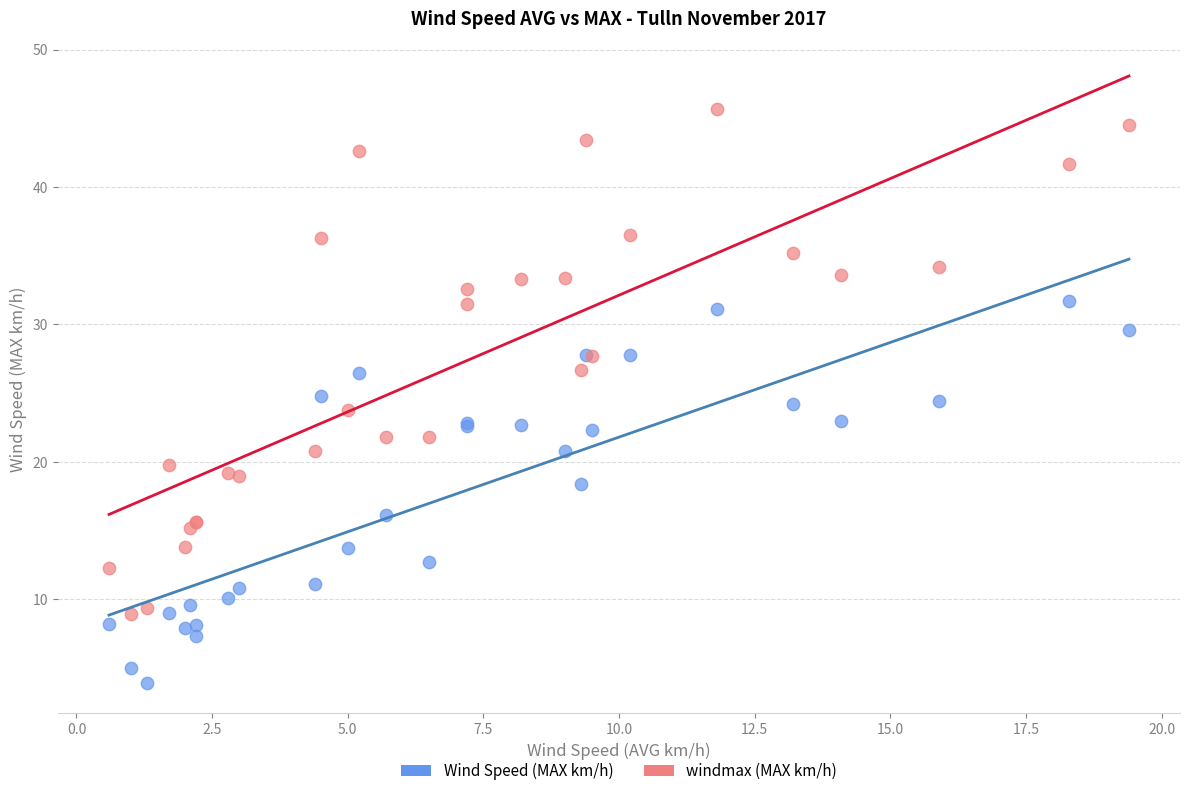

Which series contains the lowest Y value?

Wind Speed (MAX km/h)